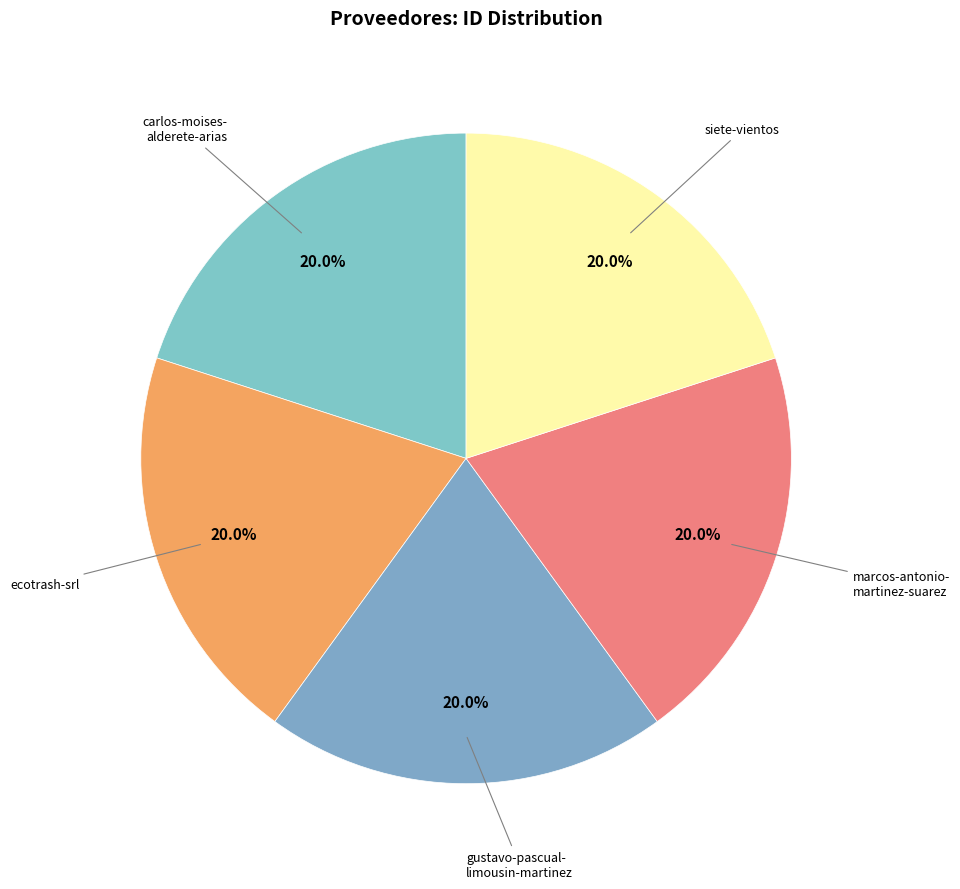

How many segments does this pie chart have?

5